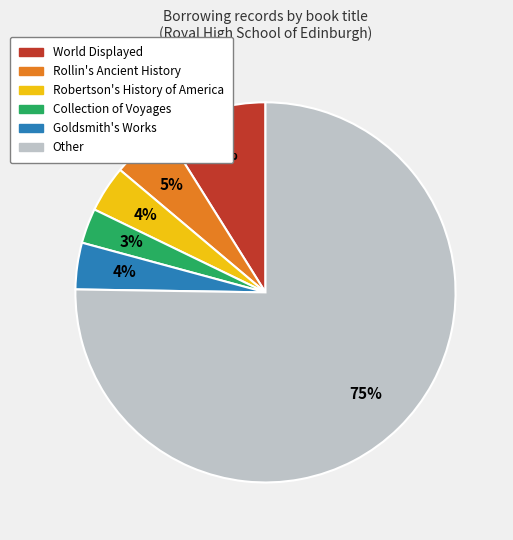

What percentage is the Goldsmith's Works slice, to the nearest percent?

4%